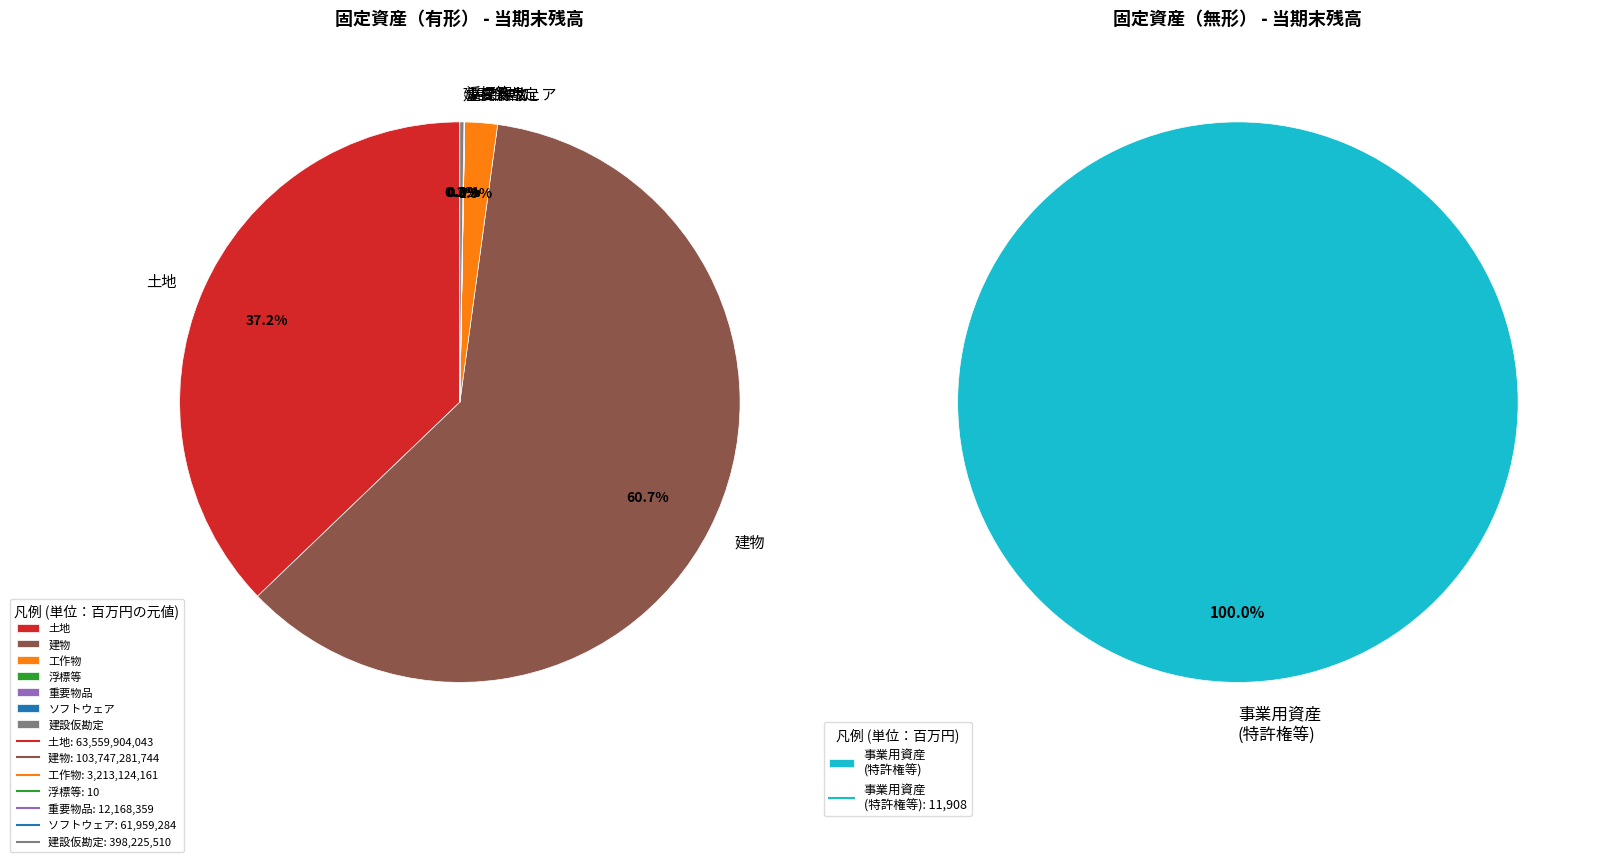

Does 浮標等 represent more than half of the total?

No